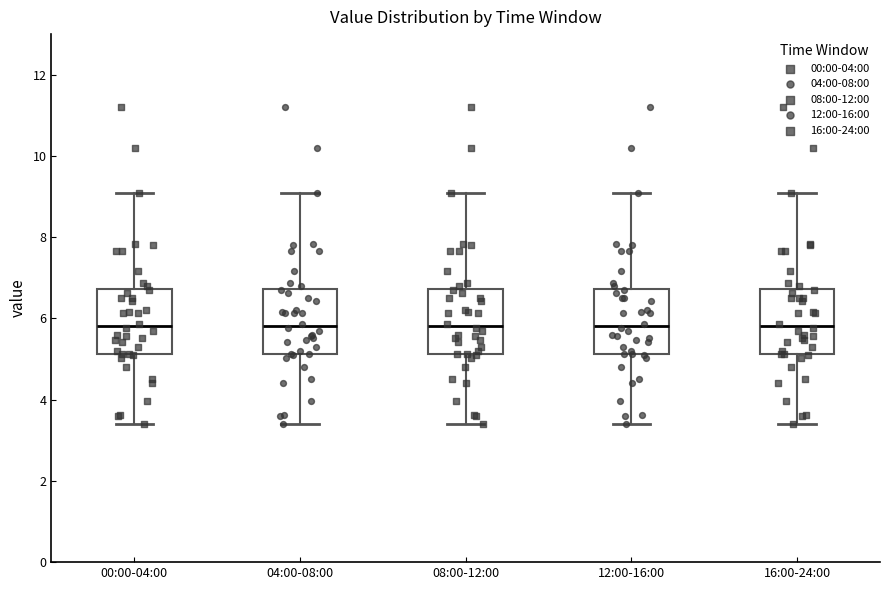

Reading left to right, transcribe this box plot: for each box, give where its median line is, the range the box spans, and where its two whiskers end, as read against the y-axis. The values are not printed on the chart, so give them approximately, as read against the axis.

00:00-04:00: median 5.8, box 5.2 to 6.8, whiskers 3.4 to 9.2
04:00-08:00: median 5.8, box 5.2 to 6.8, whiskers 3.4 to 9.2
08:00-12:00: median 5.8, box 5.2 to 6.8, whiskers 3.4 to 9.2
12:00-16:00: median 5.8, box 5.2 to 6.8, whiskers 3.4 to 9.2
16:00-24:00: median 5.8, box 5.2 to 6.8, whiskers 3.4 to 9.2